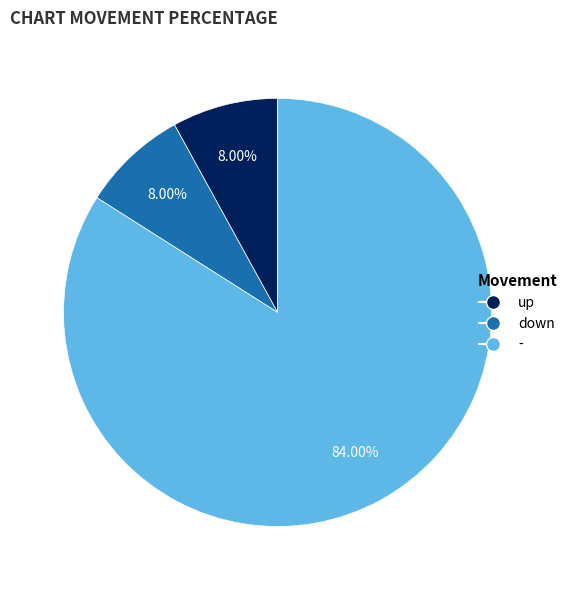

The up slice represents 1% of the pie. True or false?

False